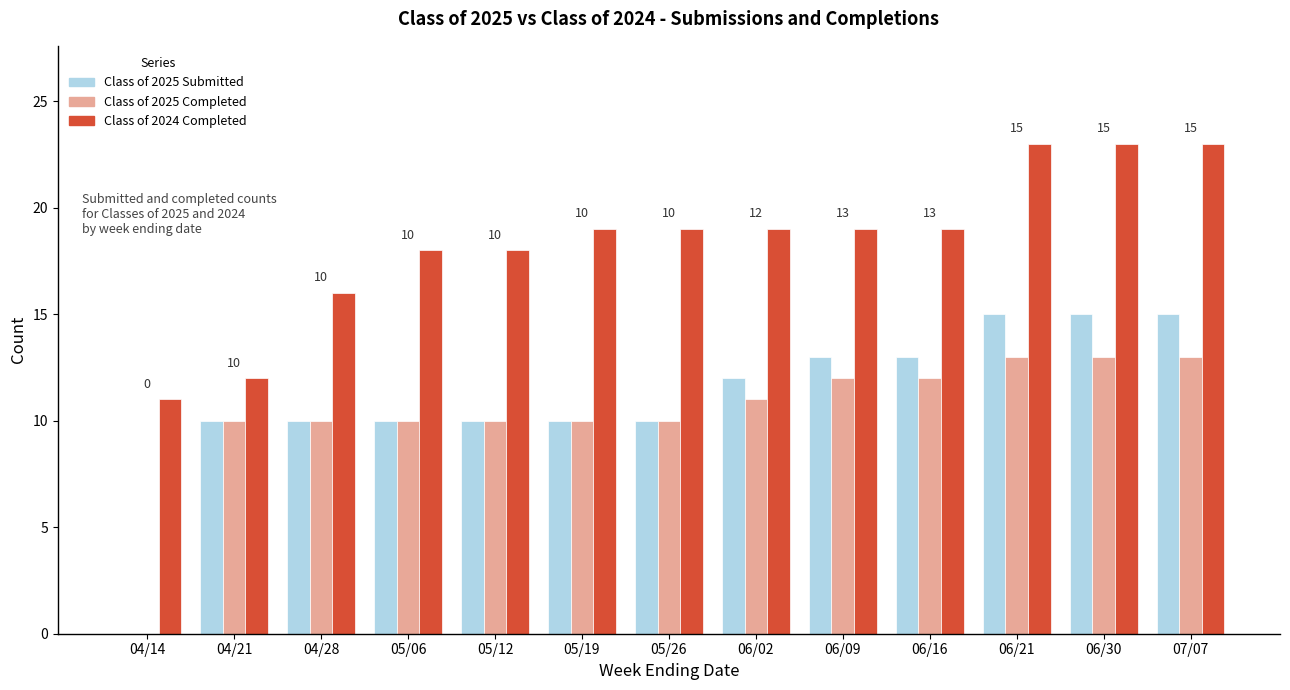

What is the sum of the Class of 2025 Submitted values at 05/26 and 06/30?

25